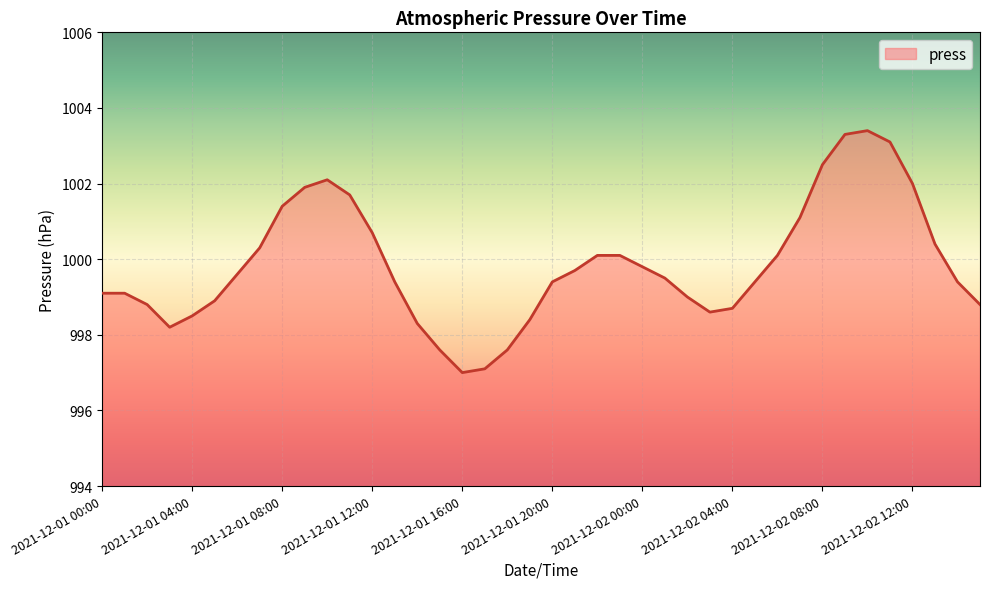

What is the difference between the maximum and minimum values?

6.4